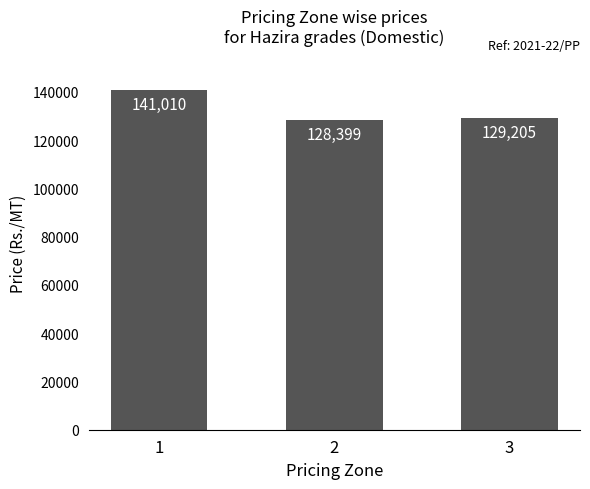

Reading left to right, what are all the values shown in this chart?

141010	128399	129205